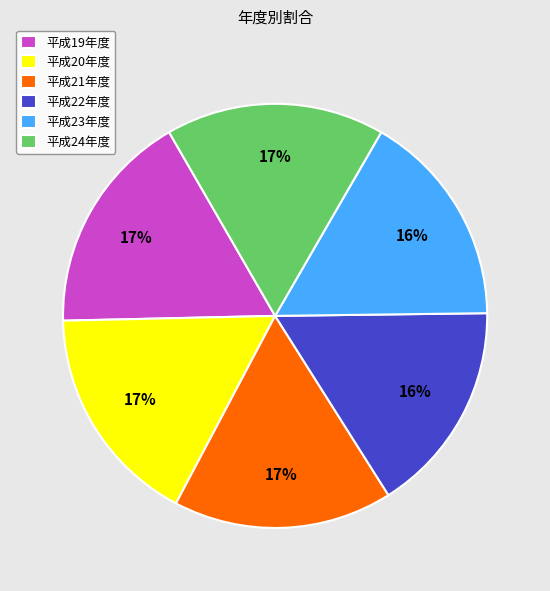

To the nearest percent, what percentage of the pie is 平成22年度?

16%